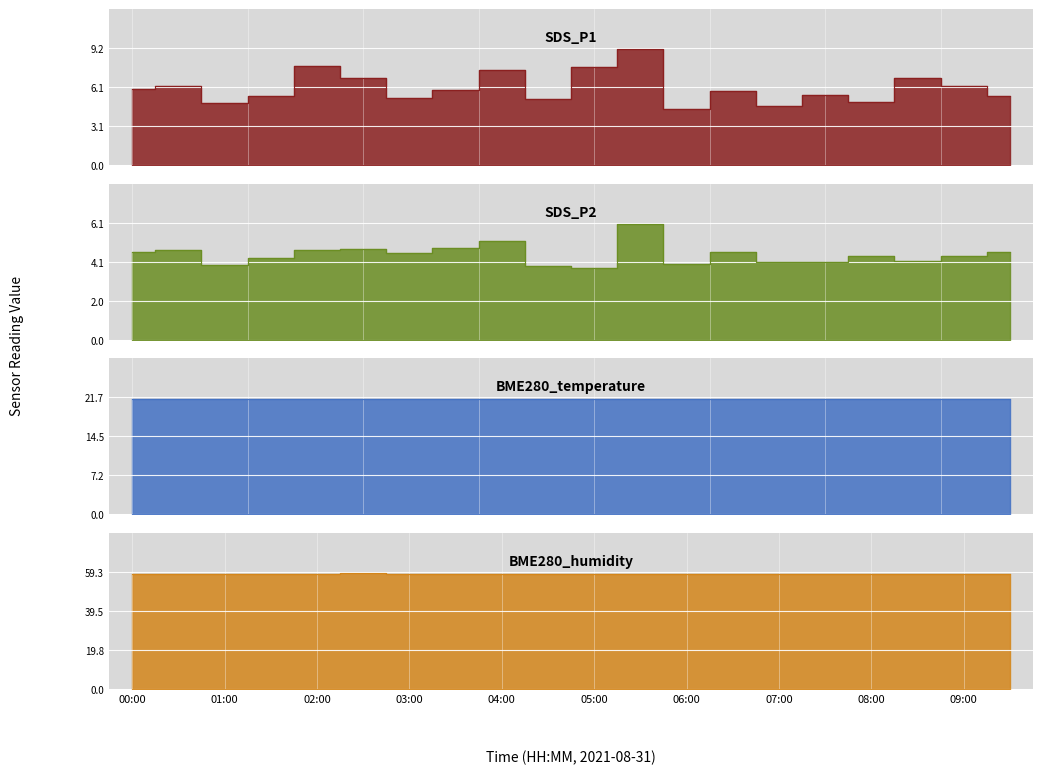

True or false: BME280_humidity and BME280_temperature cross at least once.

False